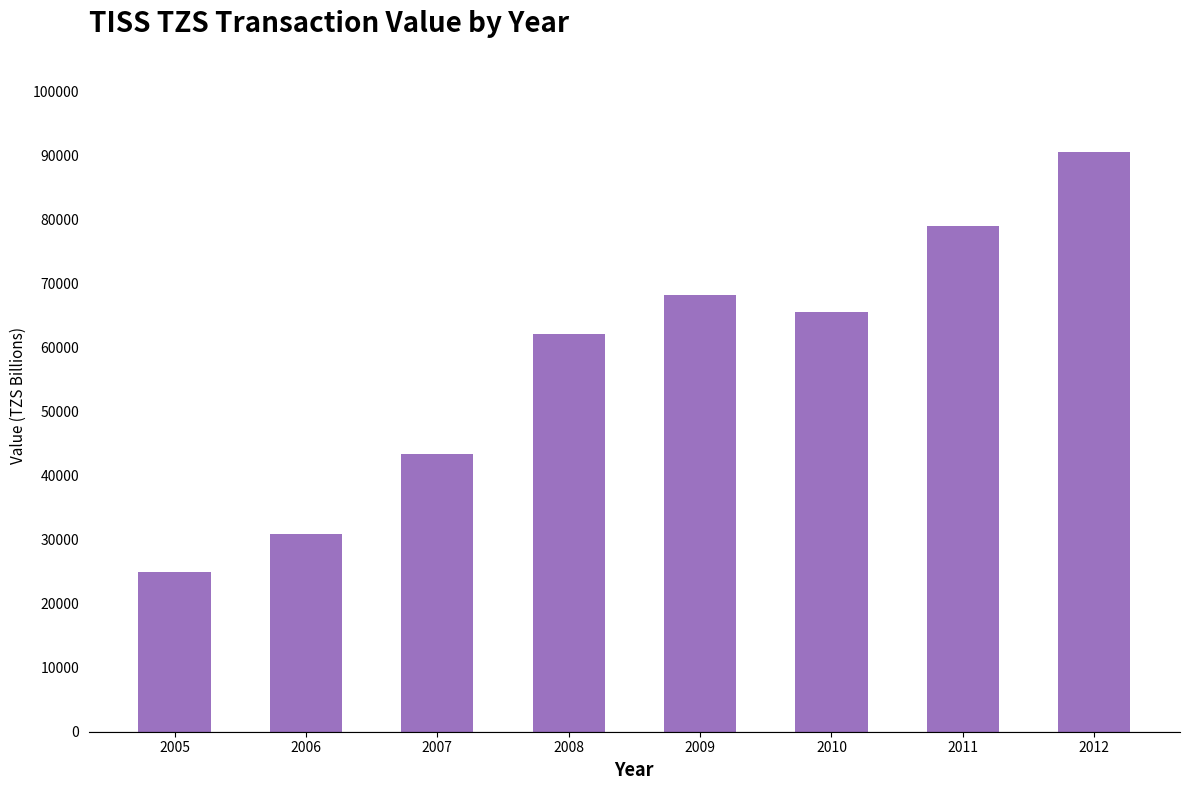

The chart shows a value of 30852 at 2006. True or false?

True